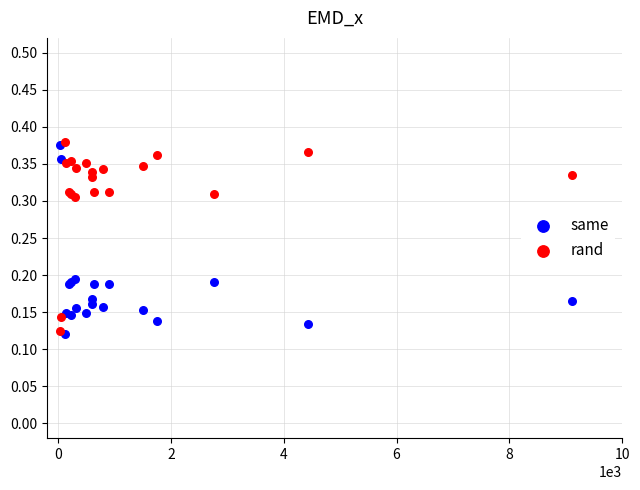

What are all the series names shown in the legend?

same, rand